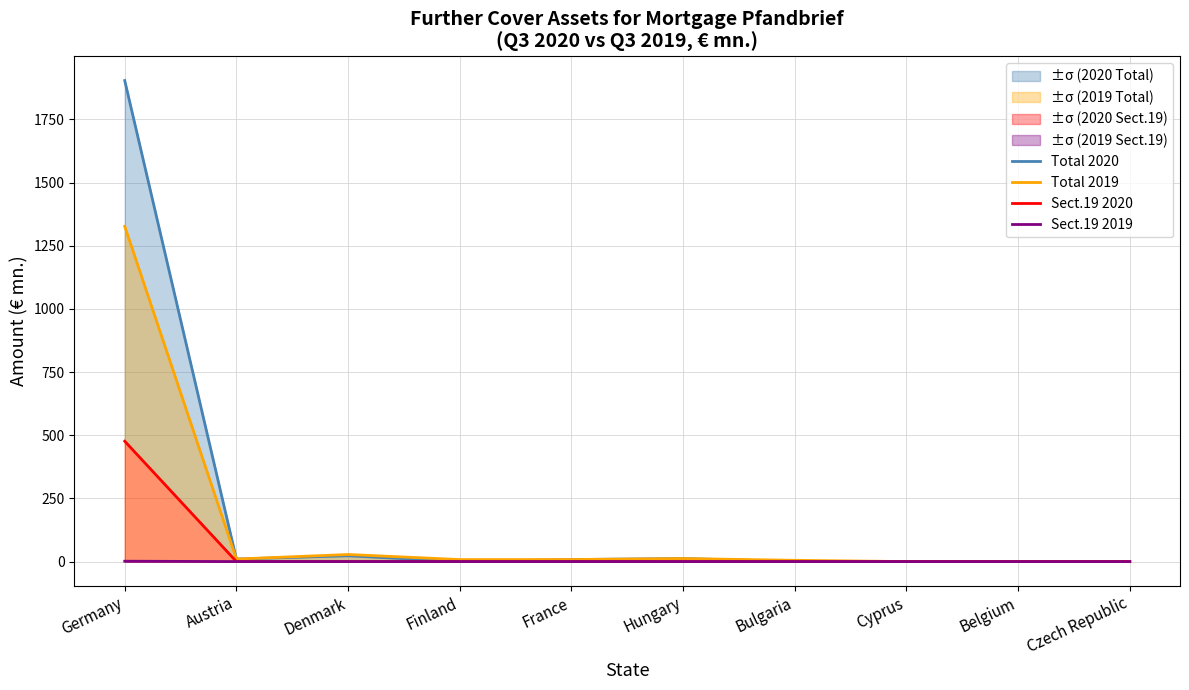

What position from the right is Germany?

10